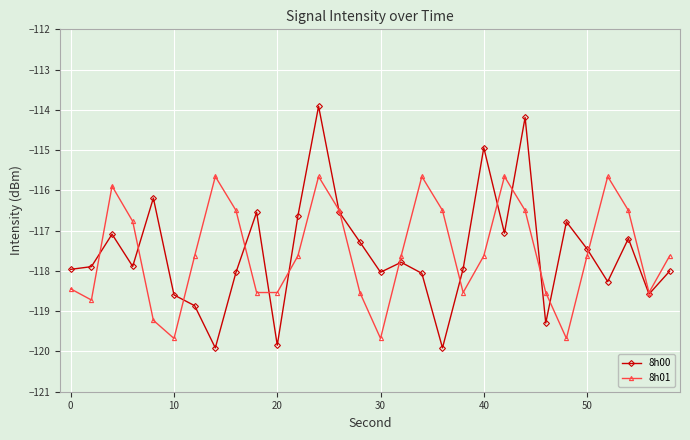

What is the value of the 8h01 point at the 6th from the left?

-119.7